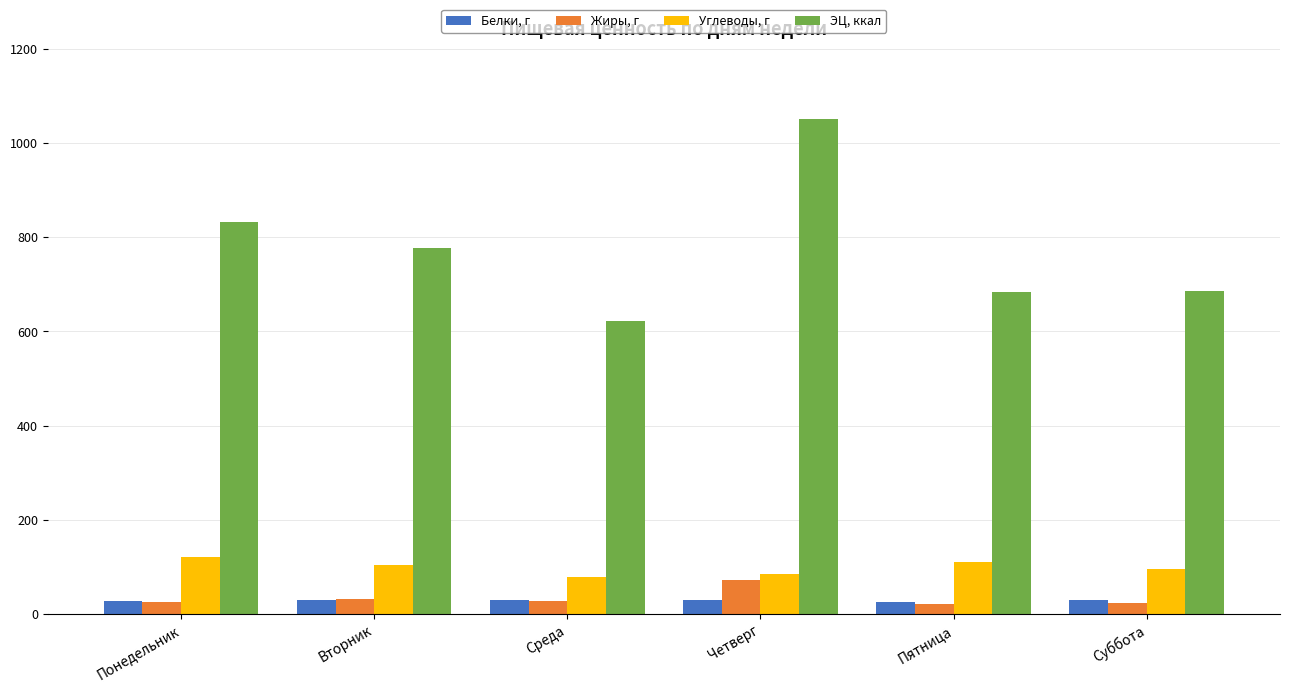

How many data points does each series have?

6